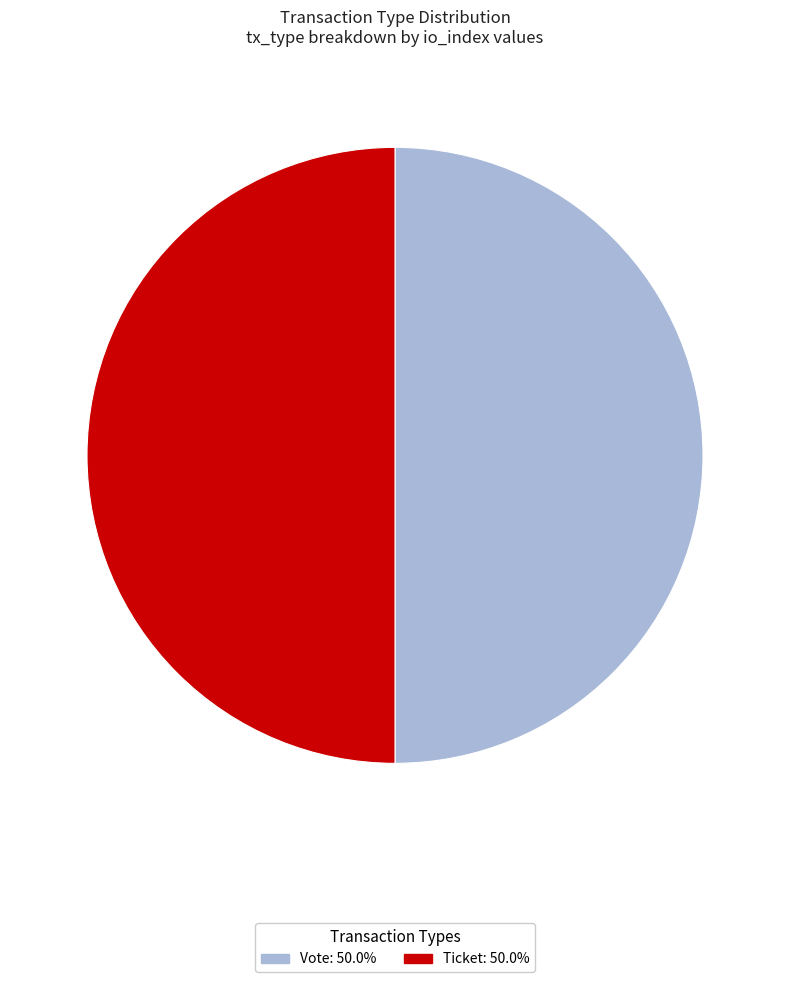

Is the sum of Vote and Ticket greater than half?

Yes